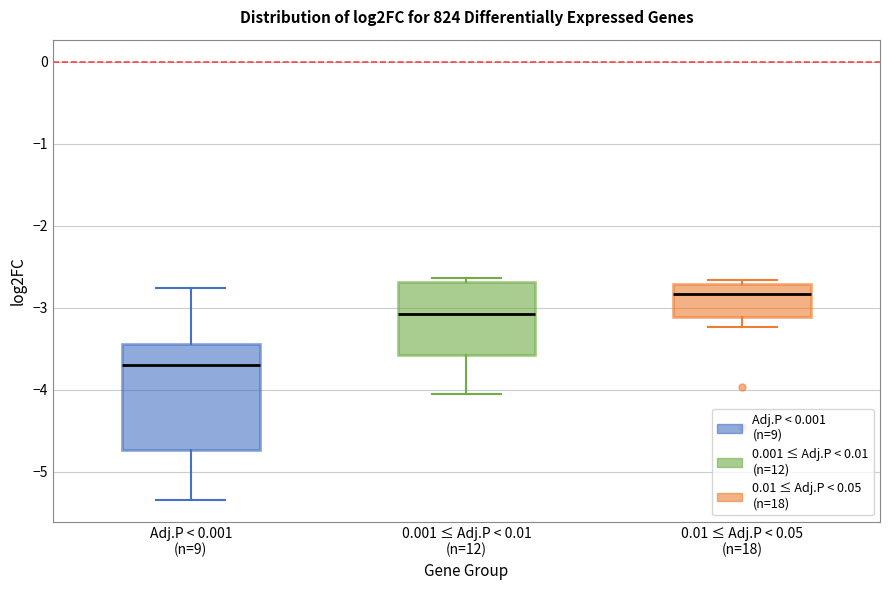

Comparing the boxes themselves (not the whiskers), which one is the tallest?

Adj.P < 0.001 (n=9)